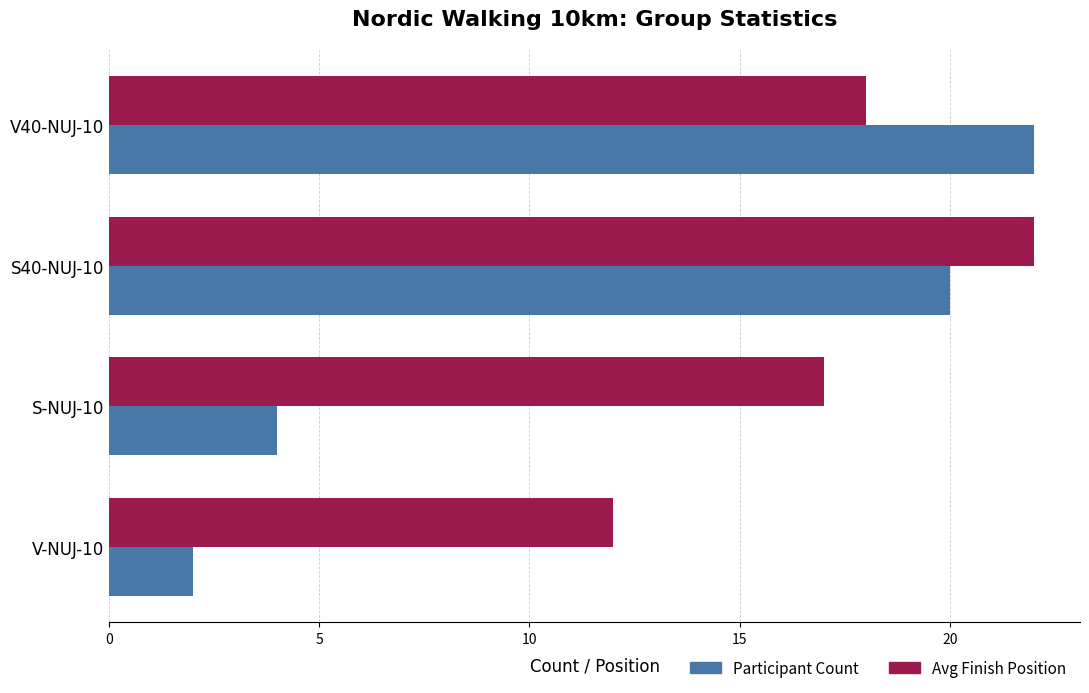

The Participant Count series shows 4 at V-NUJ-10. True or false?

False